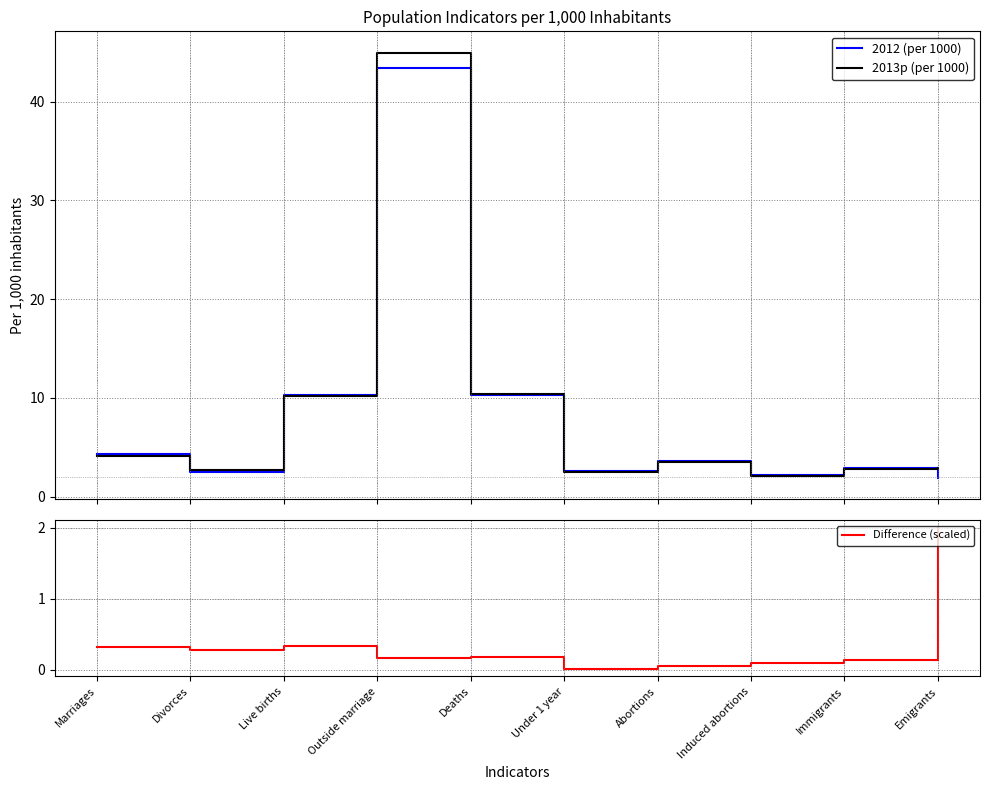

Reading left to right, list all the values displayed in this chart.

2012 (per 1000): Marriages=4.3	Divorces=2.5	Live births=10.3	Outside marriage=43.4	Deaths=10.3	Under 1 year=2.6	Abortions=3.6	Induced abortions=2.2	Immigrants=2.9	Emigrants=1.9
2013p (per 1000): Marriages=4.1	Divorces=2.7	Live births=10.2	Outside marriage=45.0	Deaths=10.4	Under 1 year=2.5	Abortions=3.6	Induced abortions=2.1	Immigrants=2.8	Emigrants=2.9
Difference (scaled): Marriages=0.3	Divorces=0.3	Live births=0.3	Outside marriage=0.2	Deaths=0.2	Under 1 year=0.0	Abortions=0.1	Induced abortions=0.1	Immigrants=0.1	Emigrants=2.0